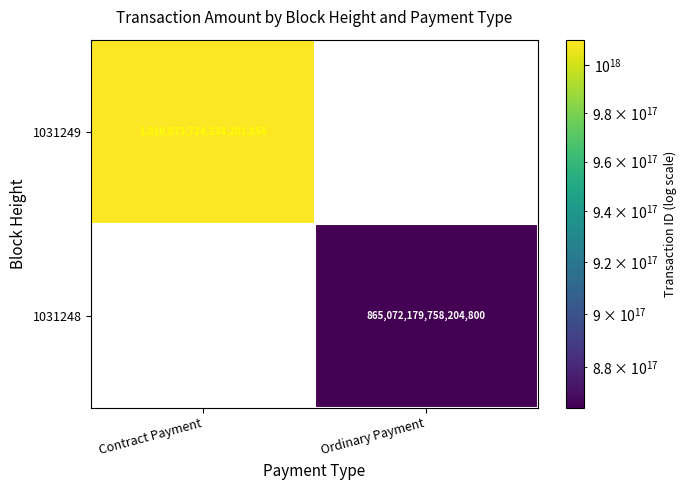

The value of 1031249 at Contract Payment is 473879918069095360. True or false?

False